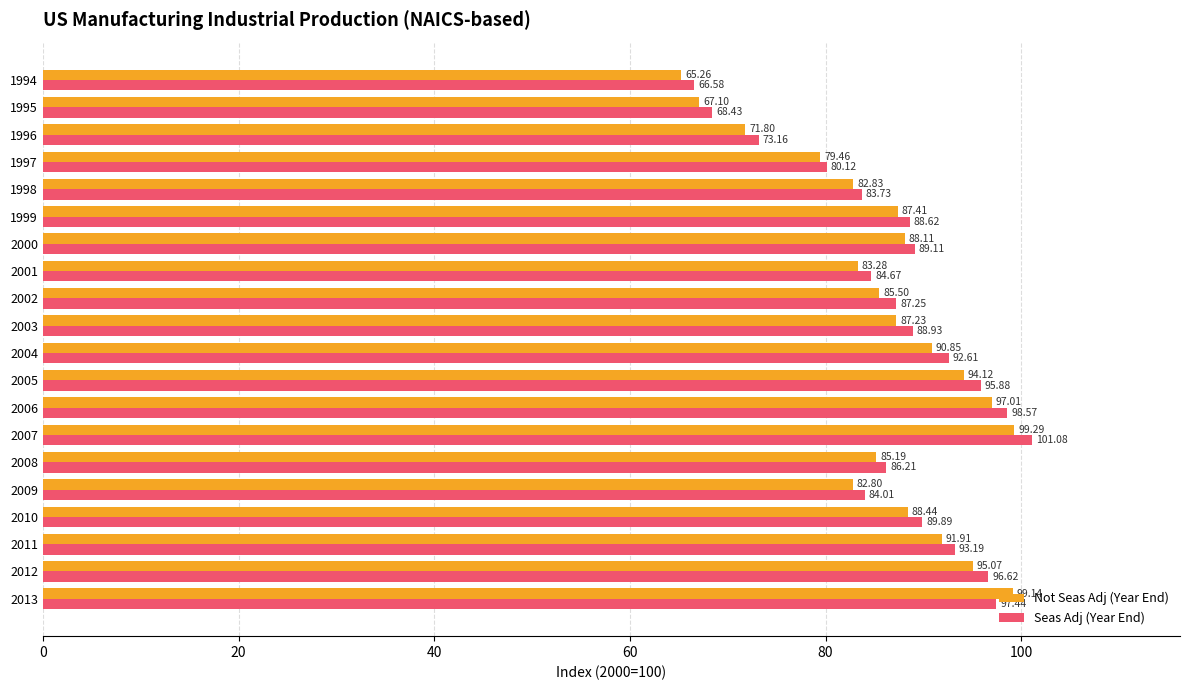

Rank the categories by Seas Adj (Year End) value from lowest to highest.

1994, 1995, 1996, 1997, 1998, 2009, 2001, 2008, 2002, 1999, 2003, 2000, 2010, 2004, 2011, 2005, 2012, 2013, 2006, 2007